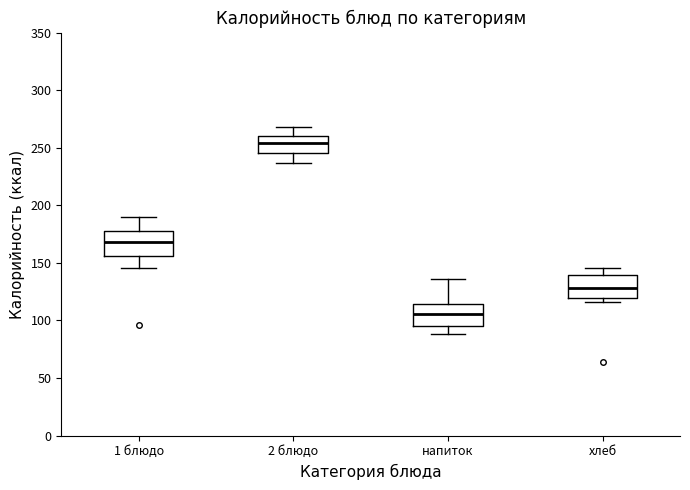

Reading left to right, transcribe this box plot: for each box, give where its median line is, the range the box spans, and where its two whiskers end, as read against the y-axis. The values are not printed on the chart, so give them approximately, as read against the axis.

1 блюдо: median 170, box 155 to 175, whiskers 145 to 190
2 блюдо: median 255, box 245 to 260, whiskers 235 to 270
напиток: median 105, box 95 to 115, whiskers 90 to 135
хлеб: median 130, box 120 to 140, whiskers 115 to 145